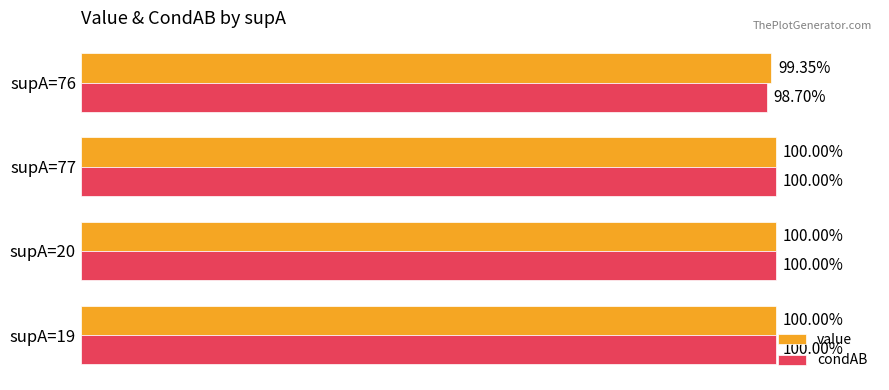

Reading left to right, transcribe all the data shown in this chart.

value: 1.0	1.0	1.0	1.0
condAB: 1.0	1.0	1.0	1.0